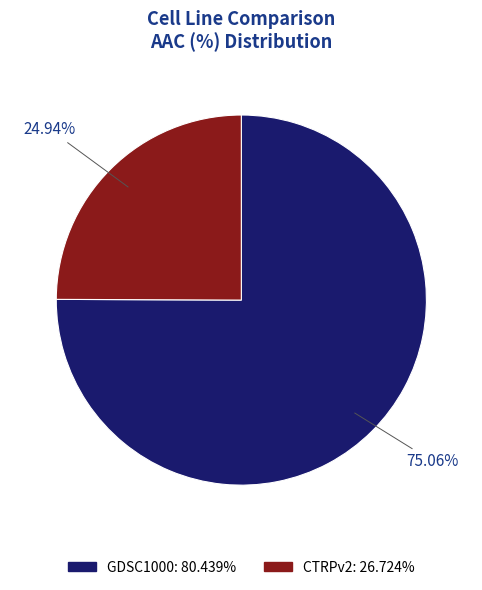

Is it true that CTRPv2 is 25% of the pie?

True